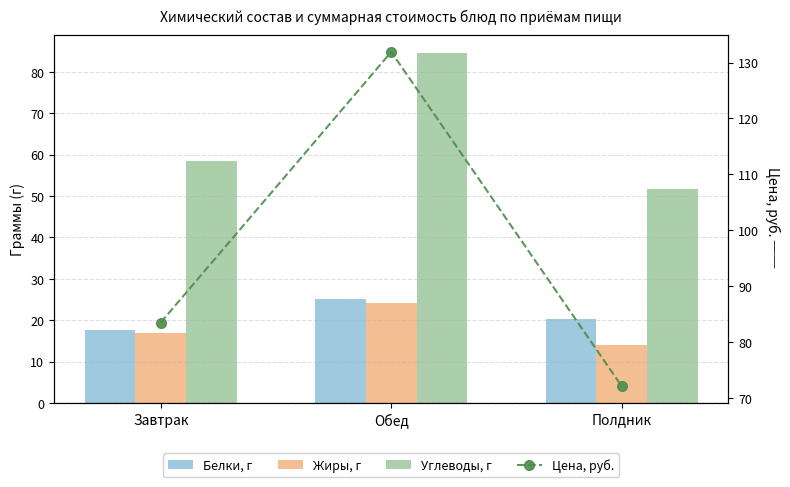

What is the total value across all series at Завтрак?

176.6